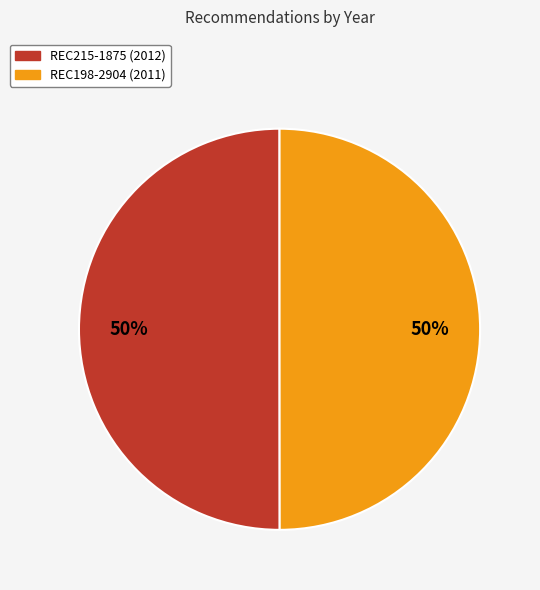

To the nearest percent, what portion does REC215-1875 represent?

50%